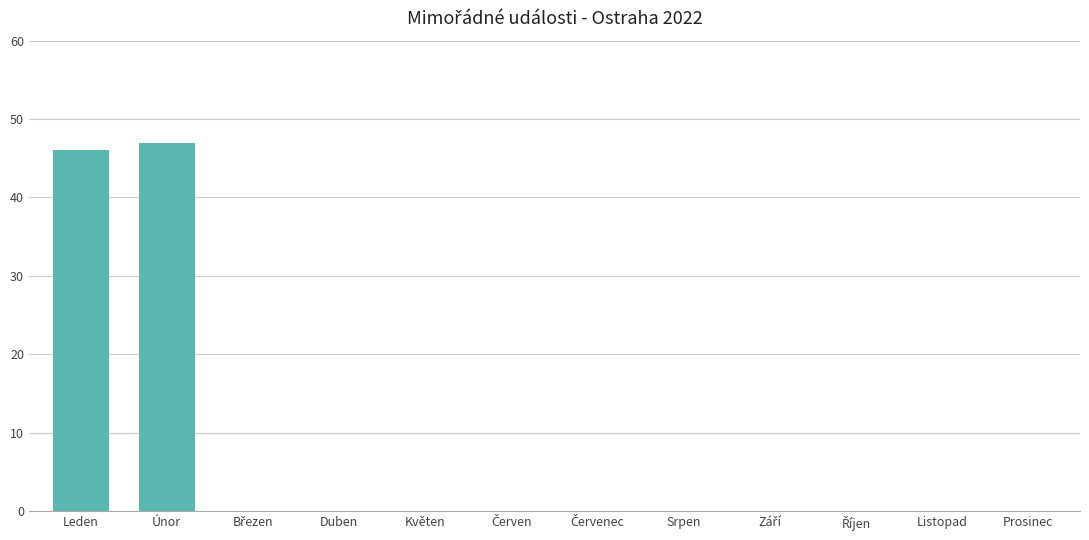

Is it true that the value at Srpen is 0?

True